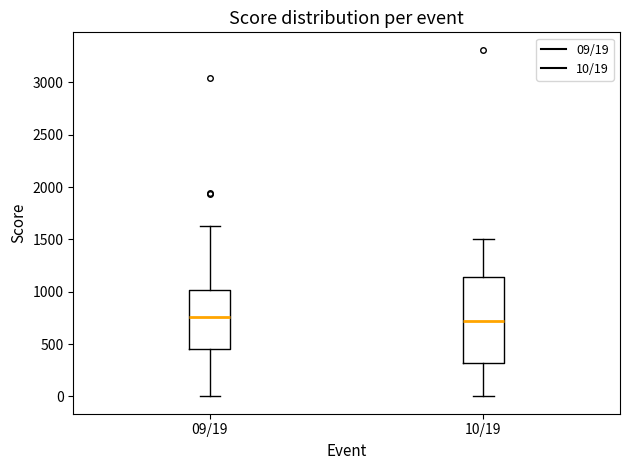

Reading left to right, read every box against the y-axis: the position of its median line, the range the box covers, and the ends of its whiskers. The values are not printed on the chart, so give them approximately, as read against the axis.

09/19: median 750, box 450 to 1000, whiskers 0 to 1600
10/19: median 700, box 300 to 1150, whiskers 0 to 1500